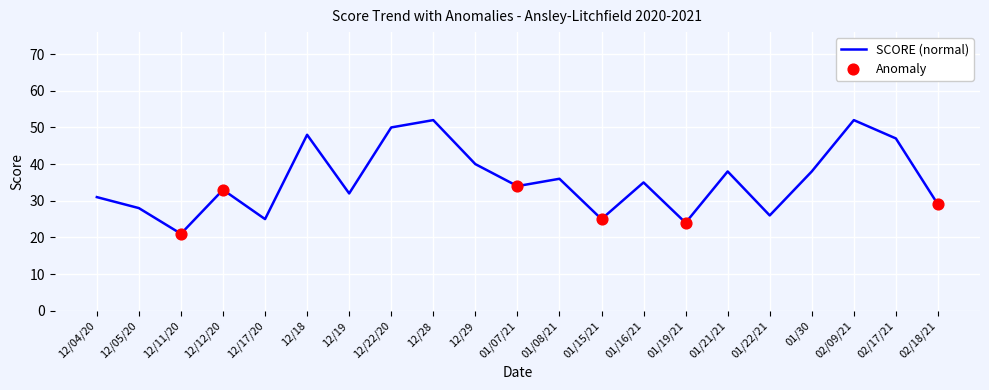

Between 12/04/20 and 01/22/21, which is larger?

12/04/20